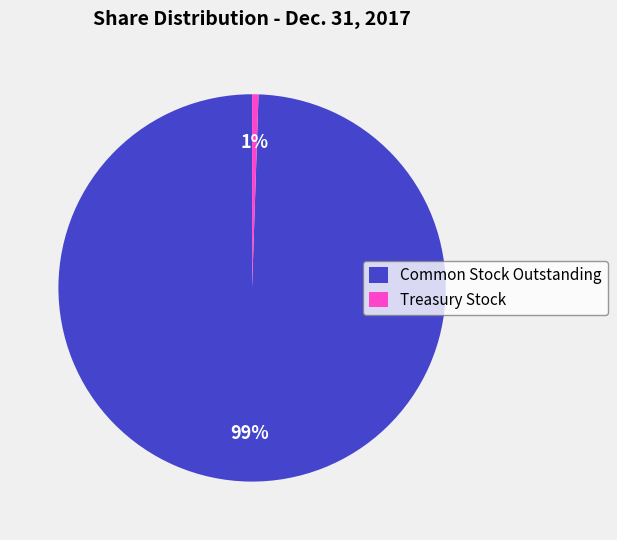

Is it true that Treasury Stock is 1% of the pie?

True